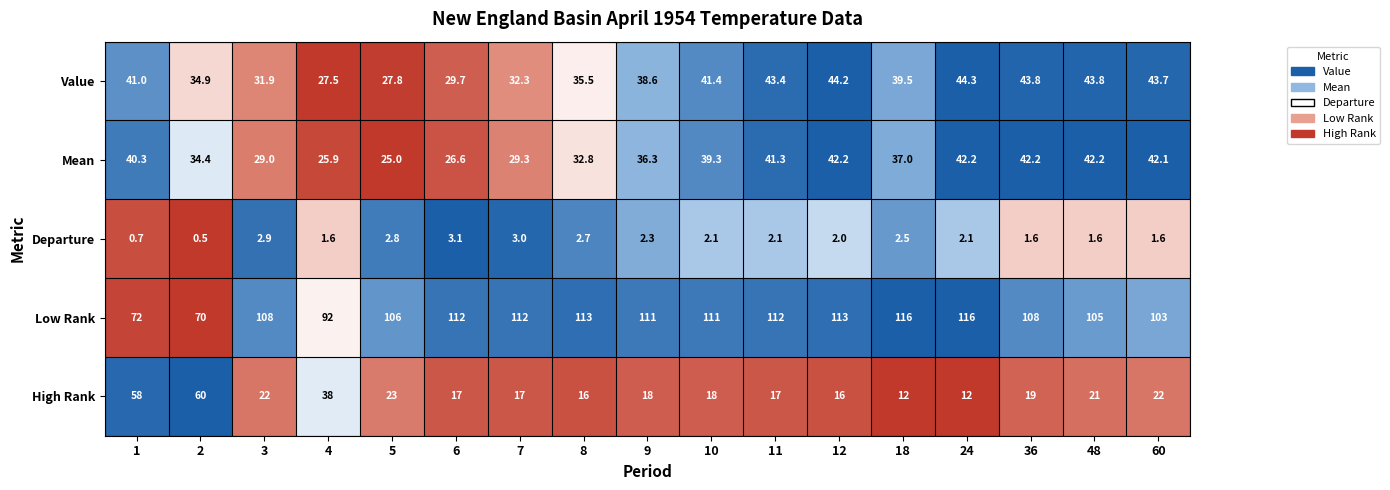

Rank the series by their maximum value, from highest to lowest.

Low Rank, High Rank, Value, Mean, Departure